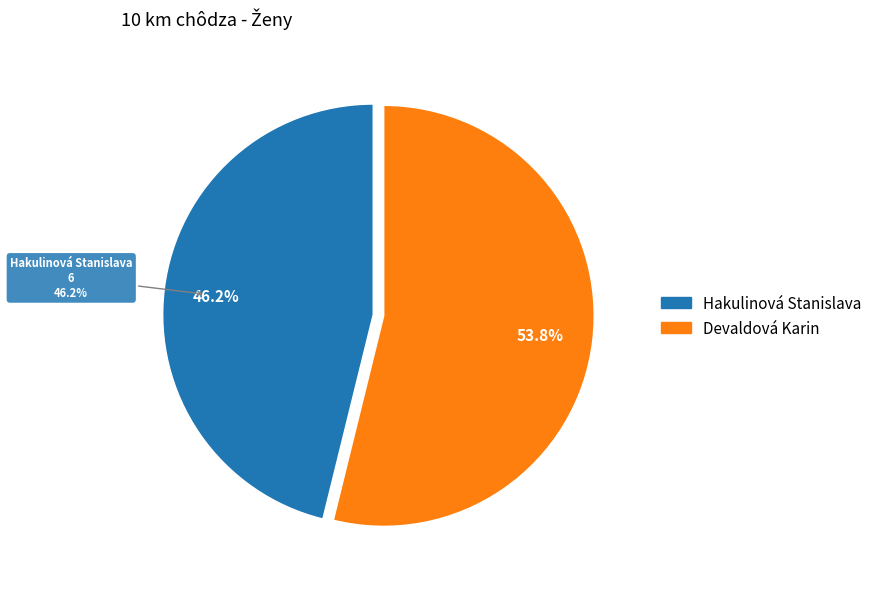

To the nearest percent, what portion does Devaldová Karin represent?

54%